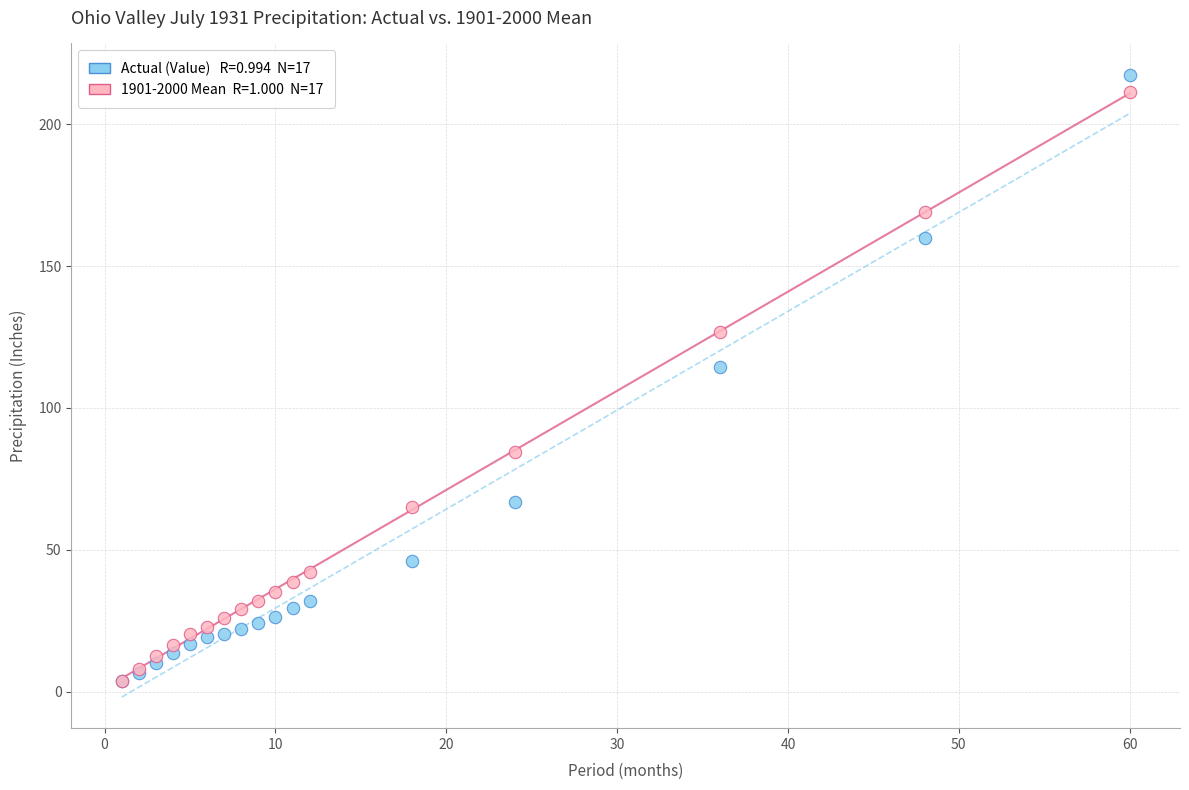

Across all series, what Y value is closest to 110?

114.5